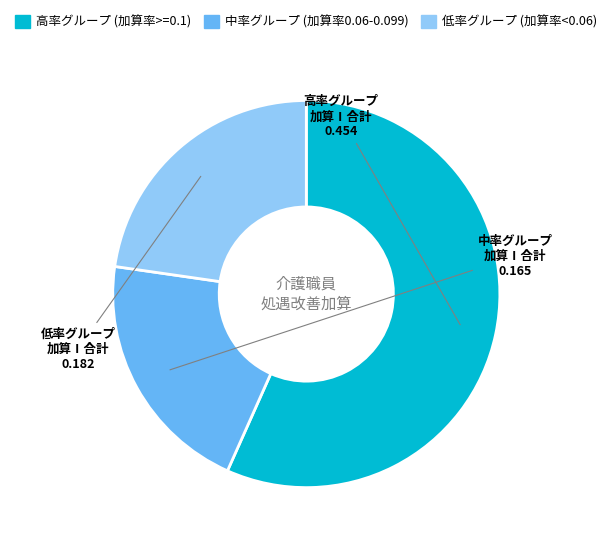

Is there a majority slice in this chart?

Yes